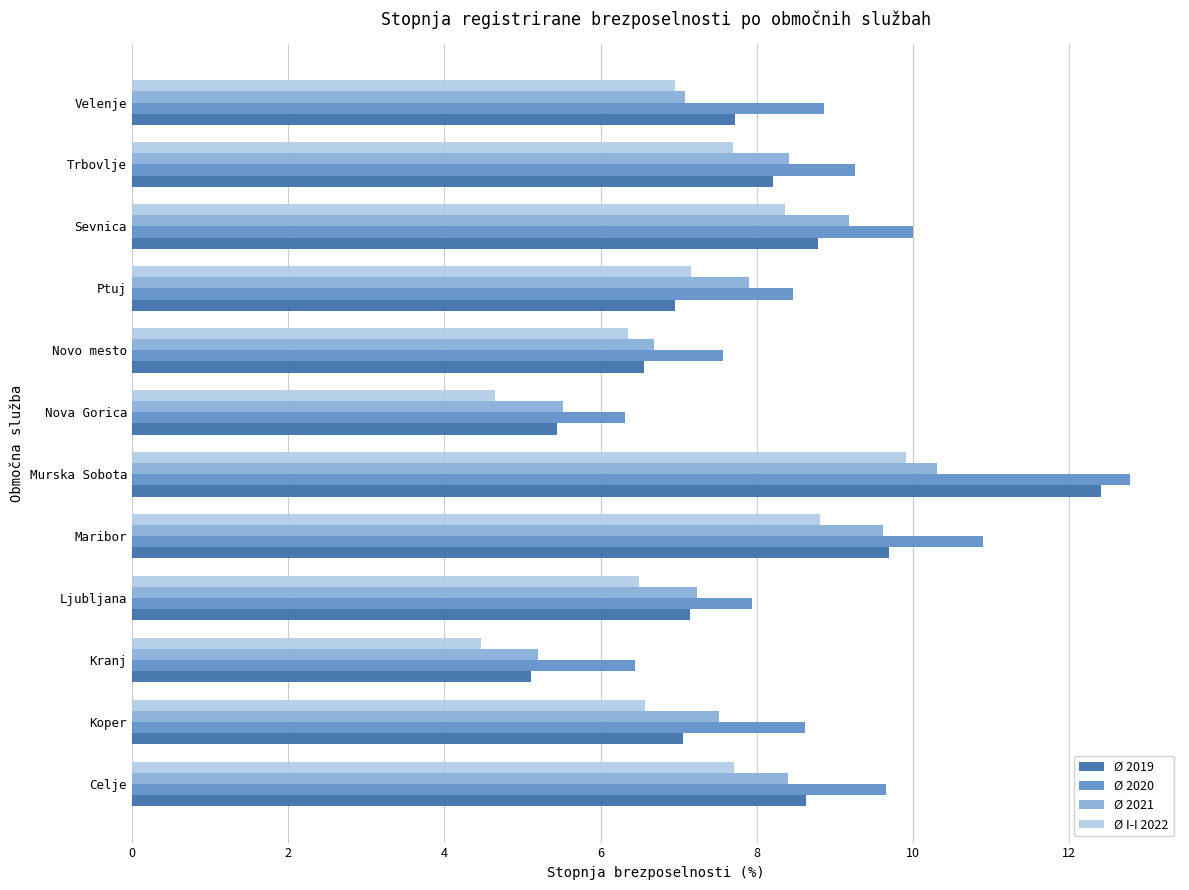

What is the difference between the Ø I-I 2022 values at Velenje and Koper?

0.4